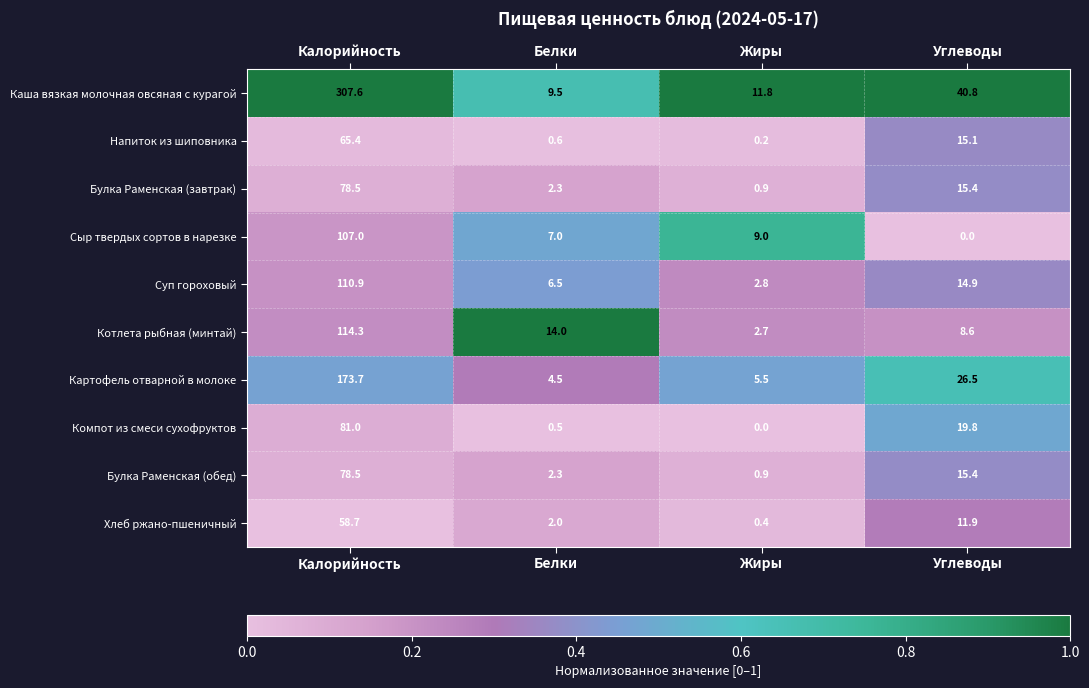

The Хлеб ржано-пшеничный series shows 38.7 at Калорийность. True or false?

False